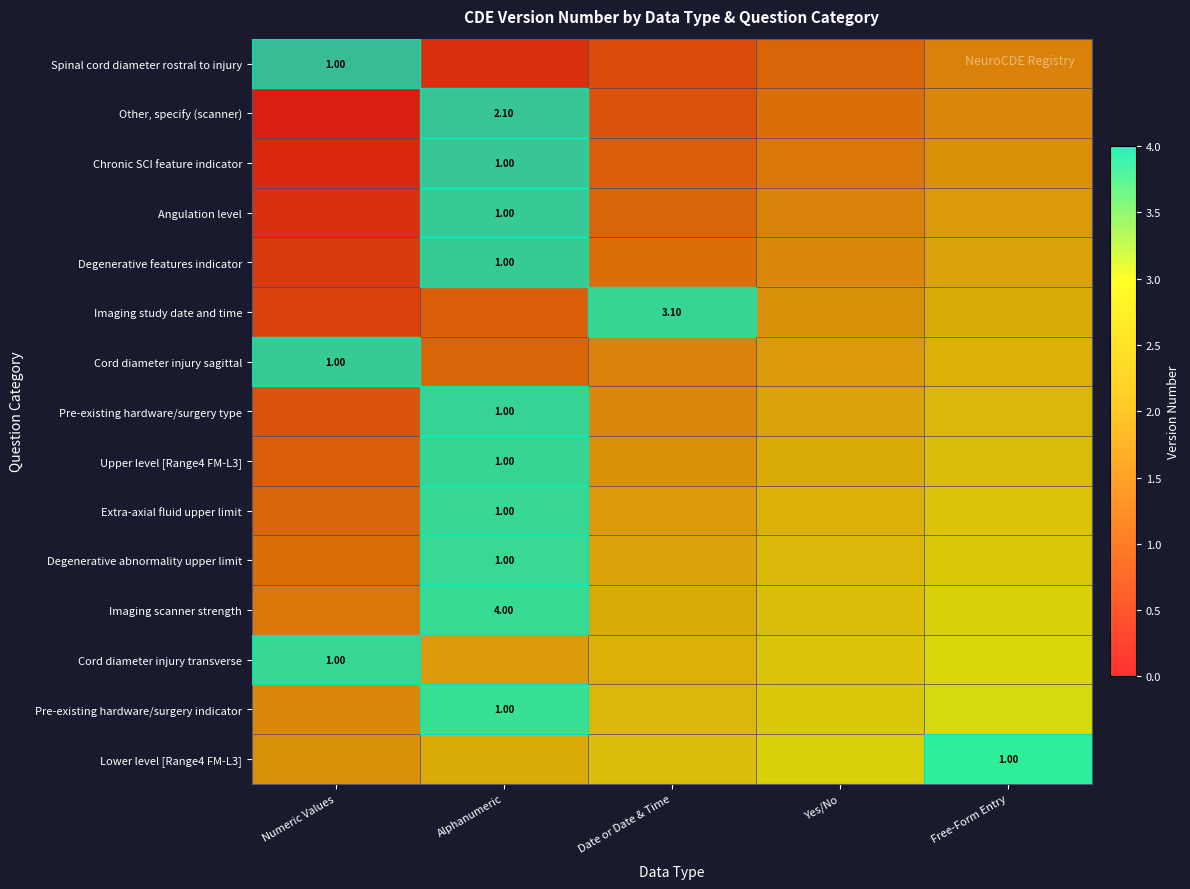

At how many categories does at least one series exceed 1?

5